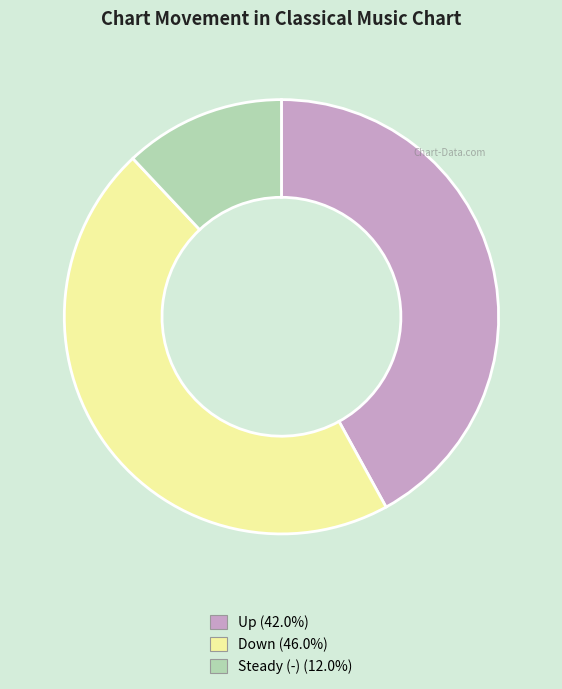

Does any single category account for the majority?

No